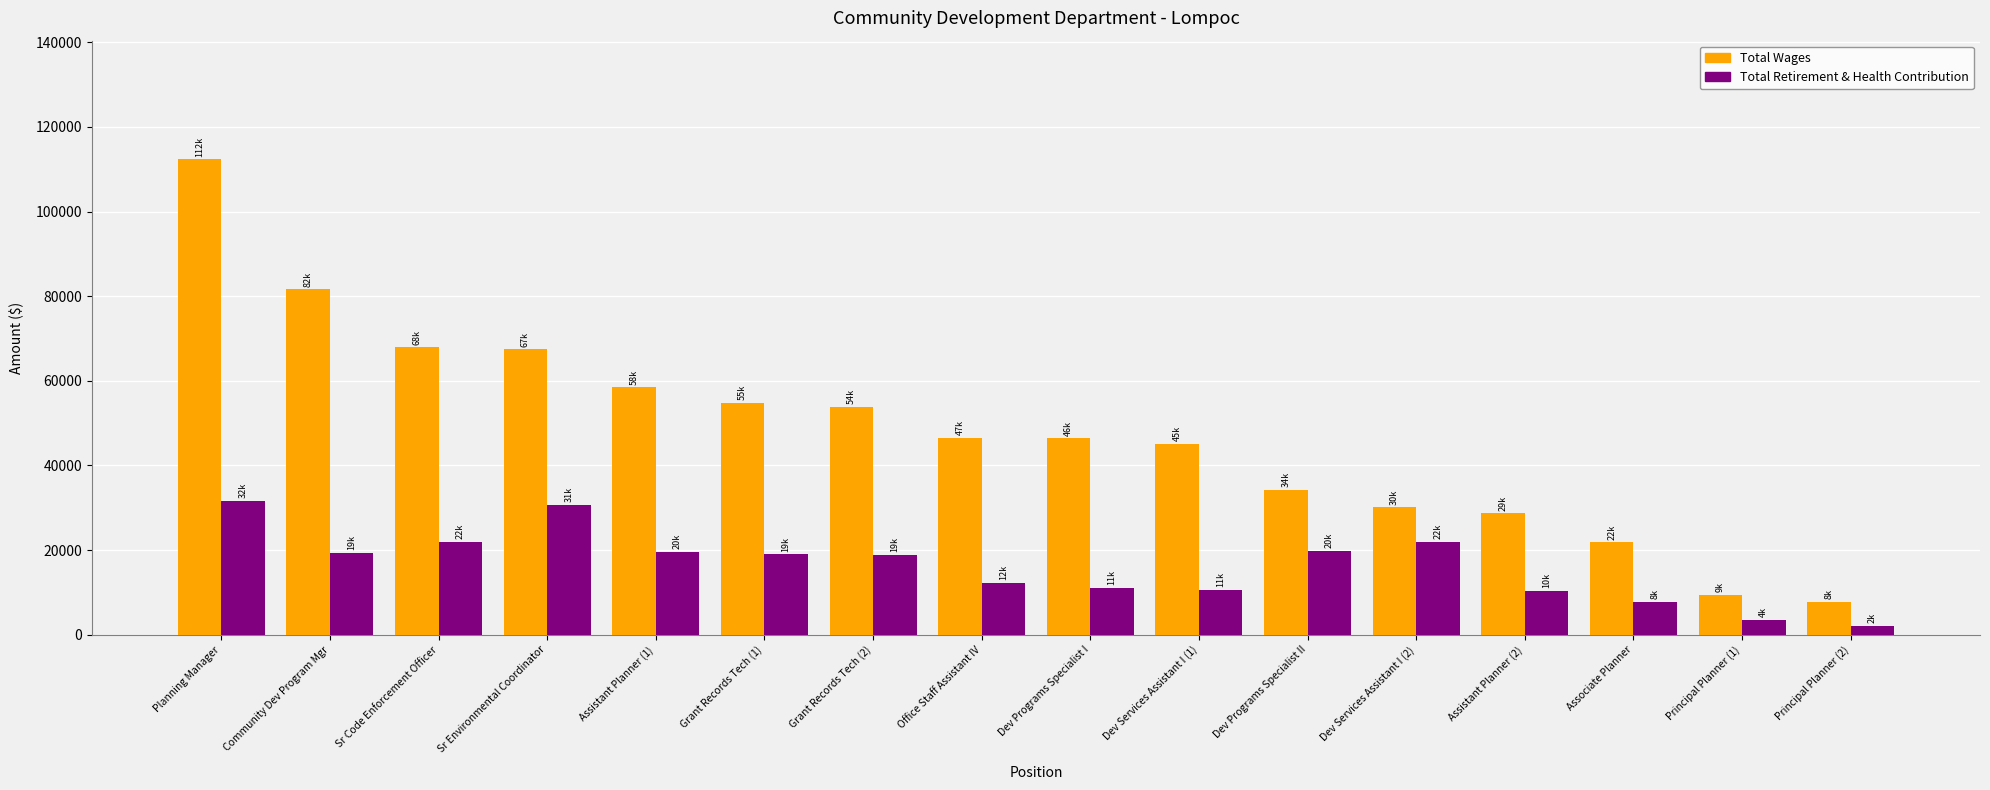

Which series has the largest range (max minus min)?

Total Wages